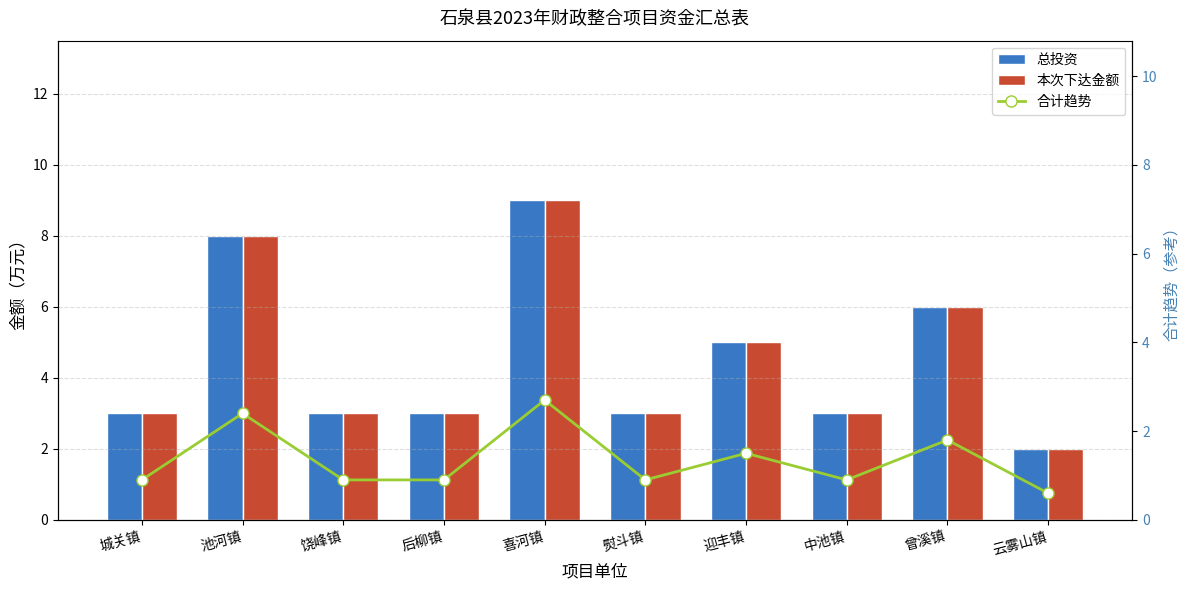

What is the sum of all 本次下达金额 values?

45.0